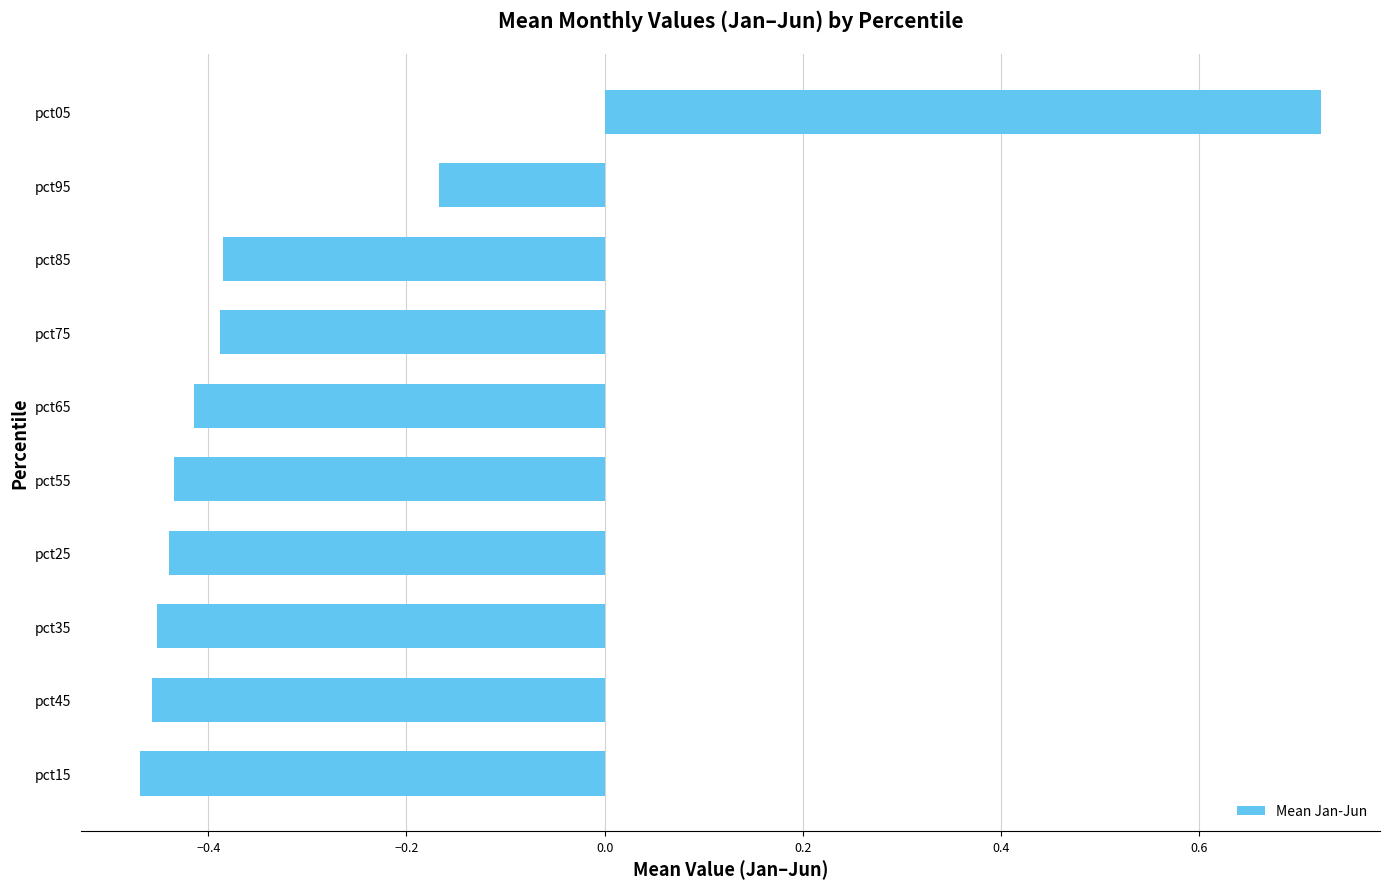

Between pct85 and pct15, which is larger?

pct85